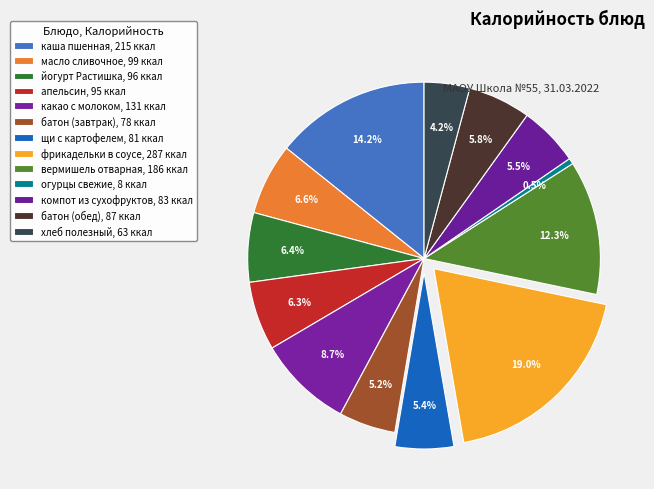

How many slices are in this pie chart?

13